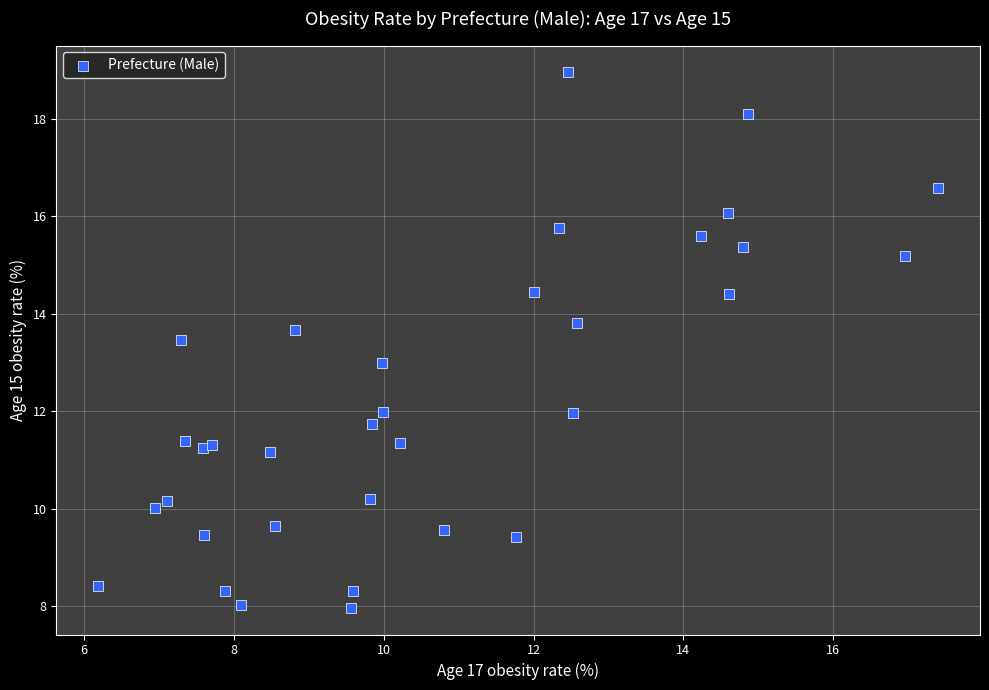

What is the range of Y values (max minus min)?

11.0